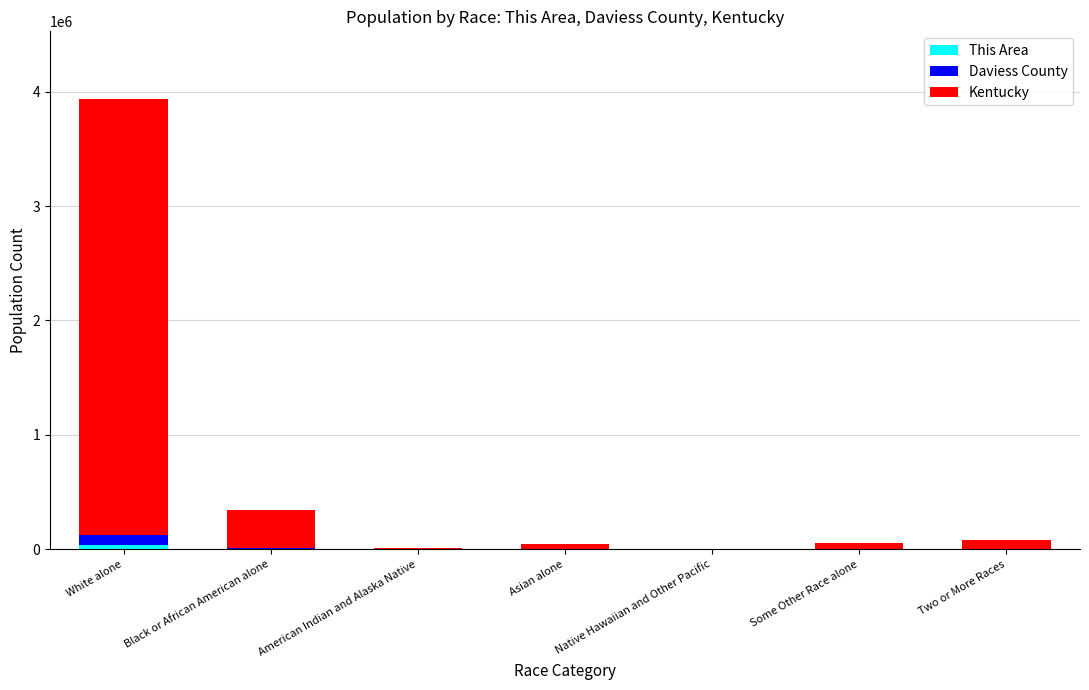

At which category is the sum across all series the highest?

White alone